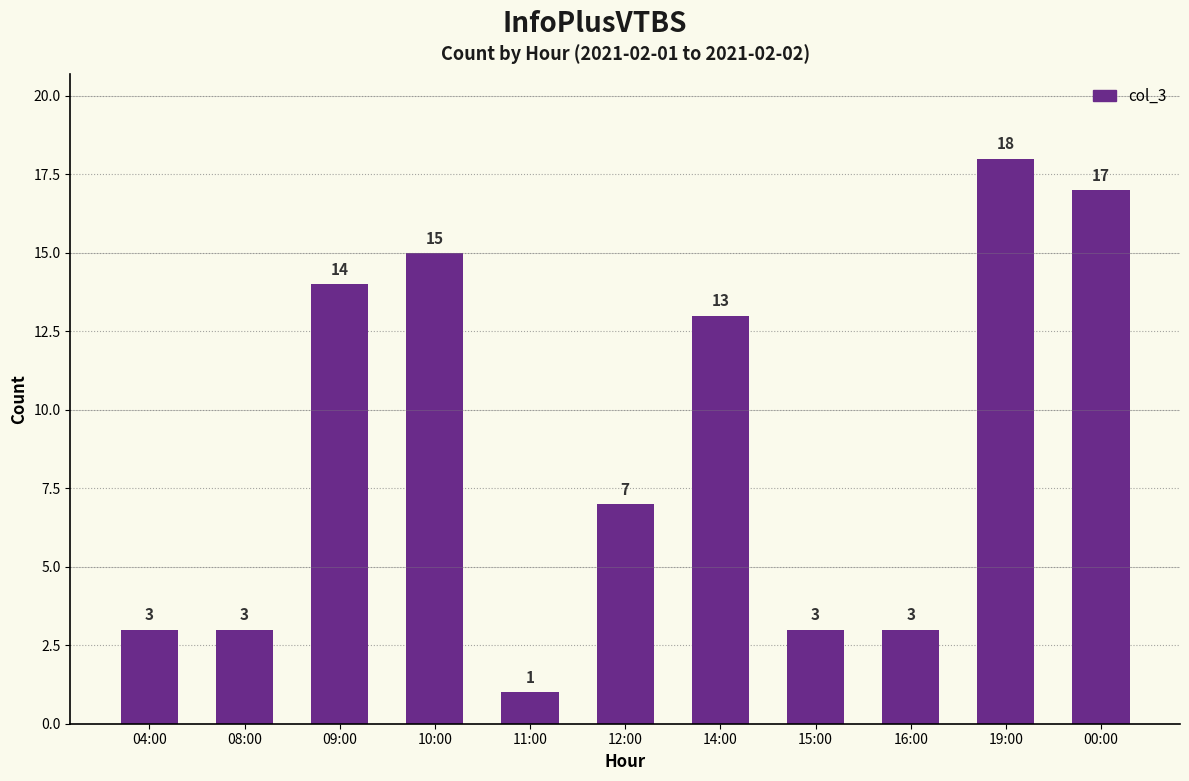

What is the change in value from 12:00 to 15:00?

-4